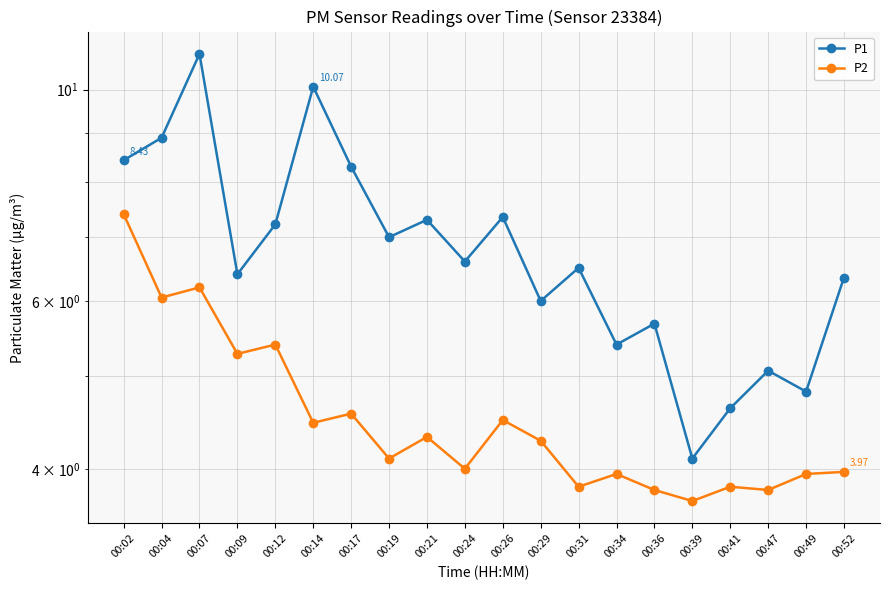

How many interior local peaks does the P2 series have?

7